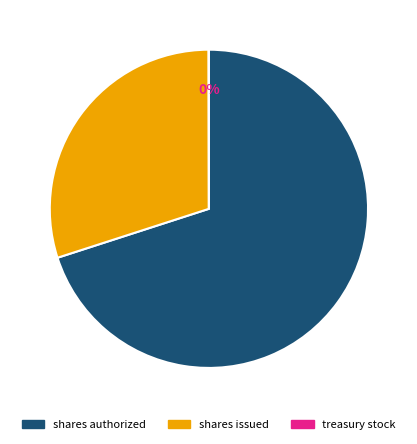

Does any single category account for the majority?

Yes